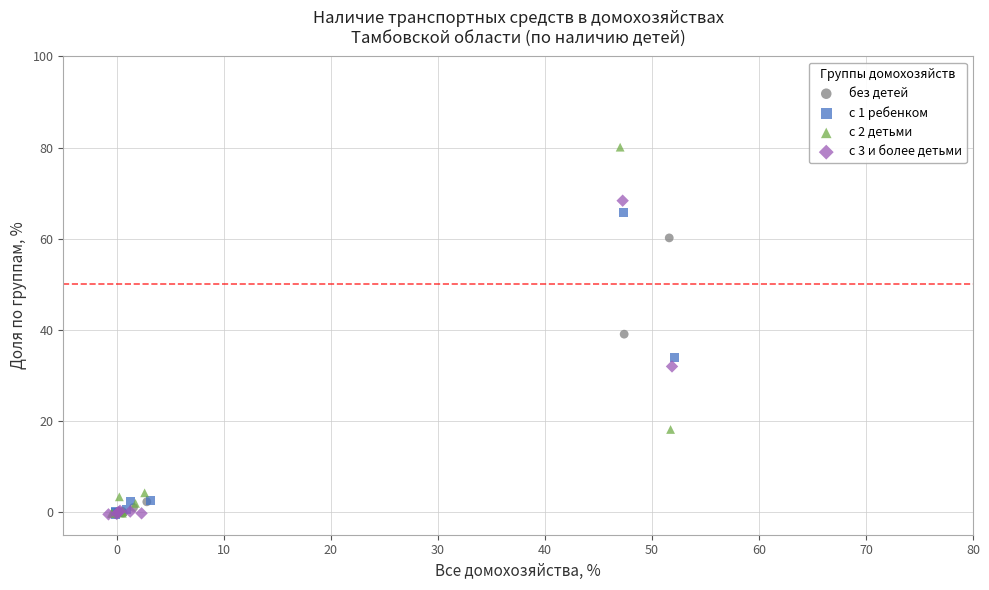

Which series reaches the maximum Y coordinate?

с 2 детьми